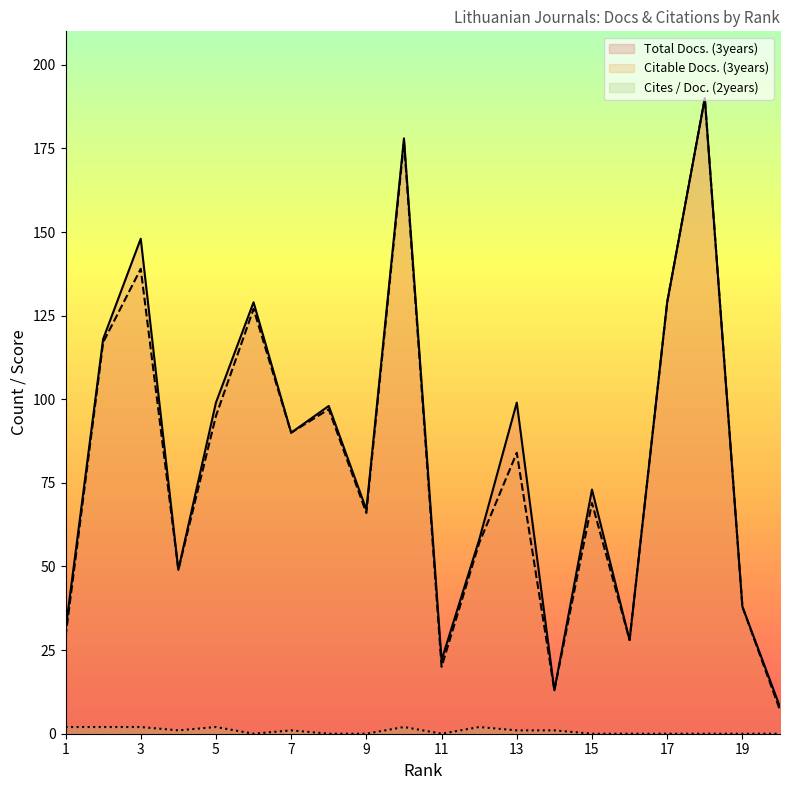

Is it true that Citable Docs. (3years) equals 129 at 17?

True